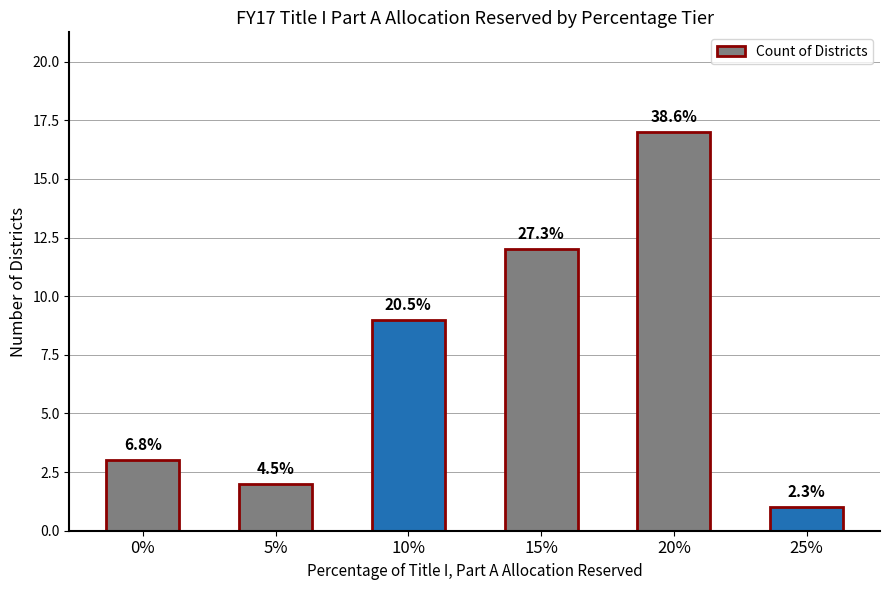

List the labels in order of value, largest first.

20%, 15%, 10%, 0%, 5%, 25%